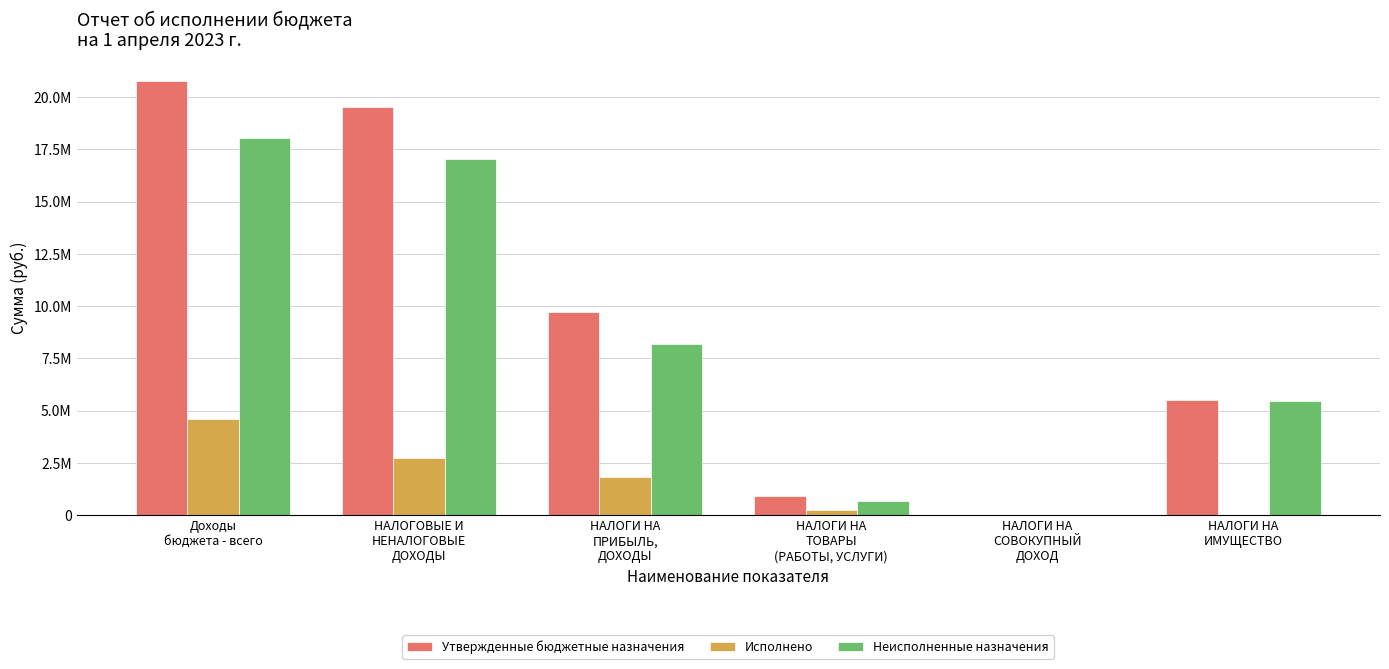

What are all the series names shown in the legend?

Утвержденные бюджетные назначения, Исполнено, Неисполненные назначения